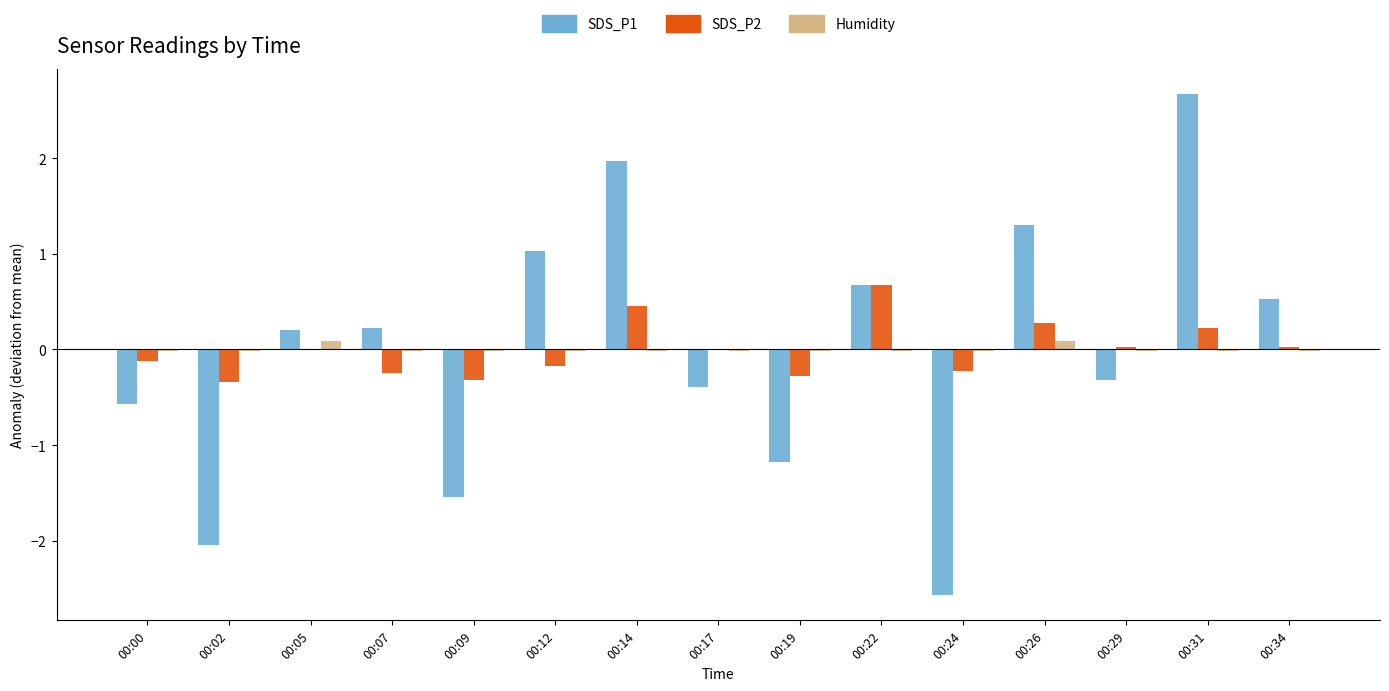

What is the difference between the maximum and minimum values in the SDS_P2 series?

1.0